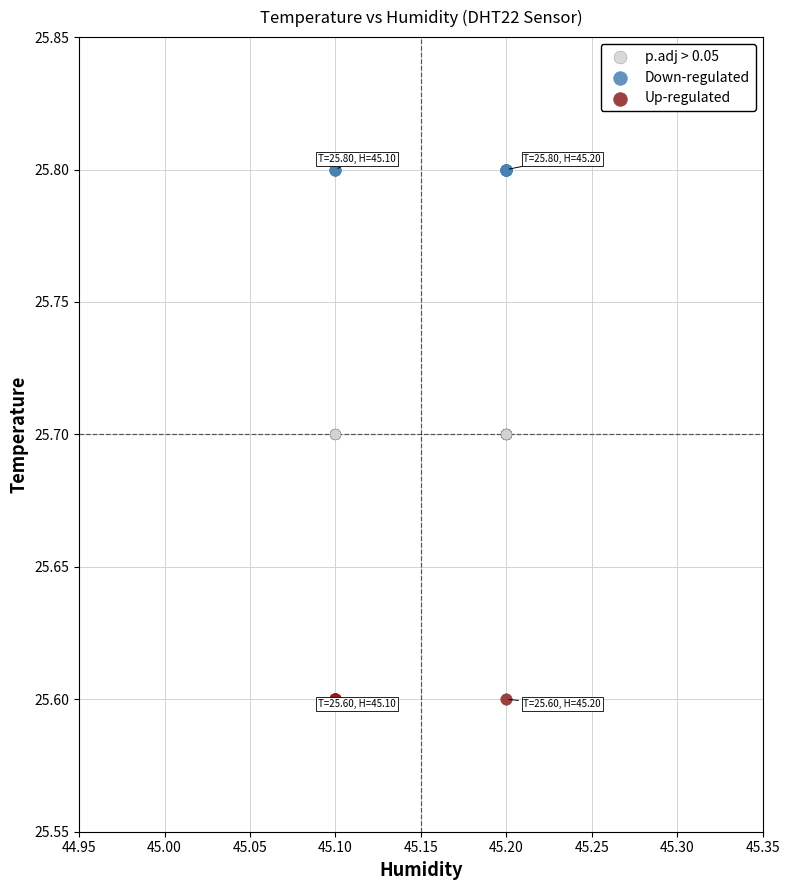

Which series reaches the maximum Y coordinate?

Down-regulated